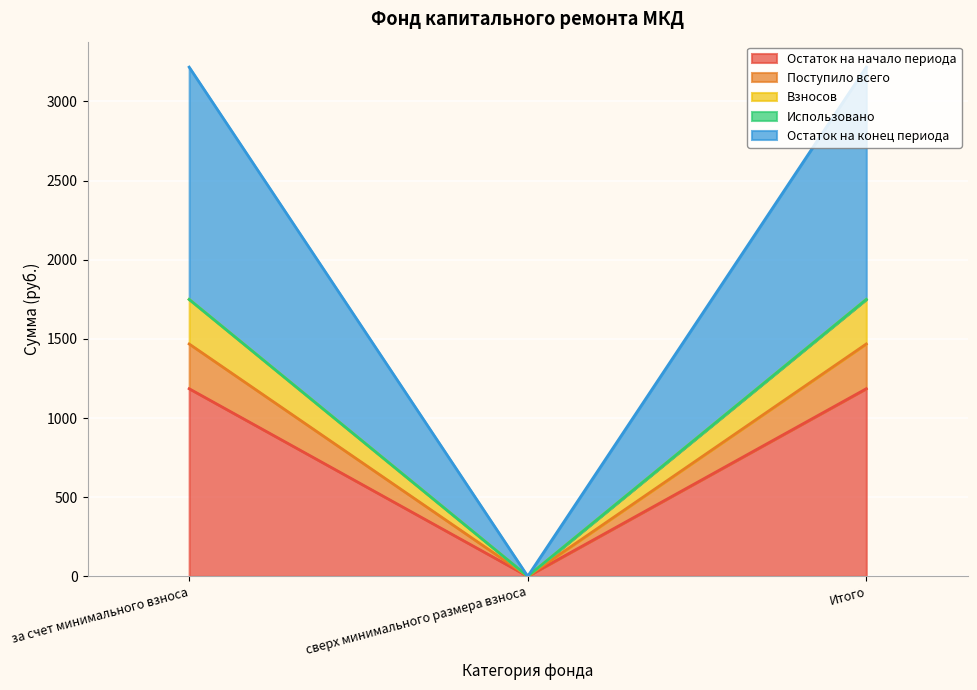

What is the total value across all series at за счет минимального взноса?

3217.2